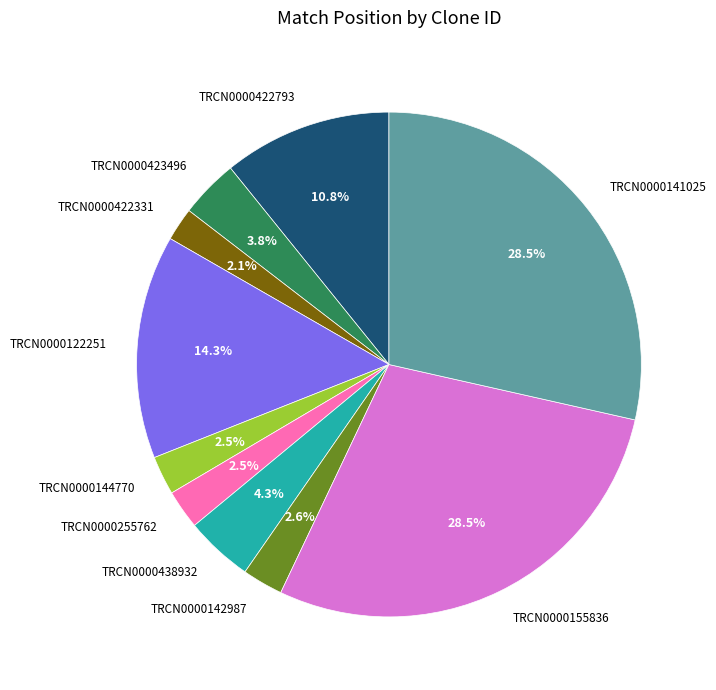

What percentage is the TRCN0000422331 slice, to the nearest percent?

2%